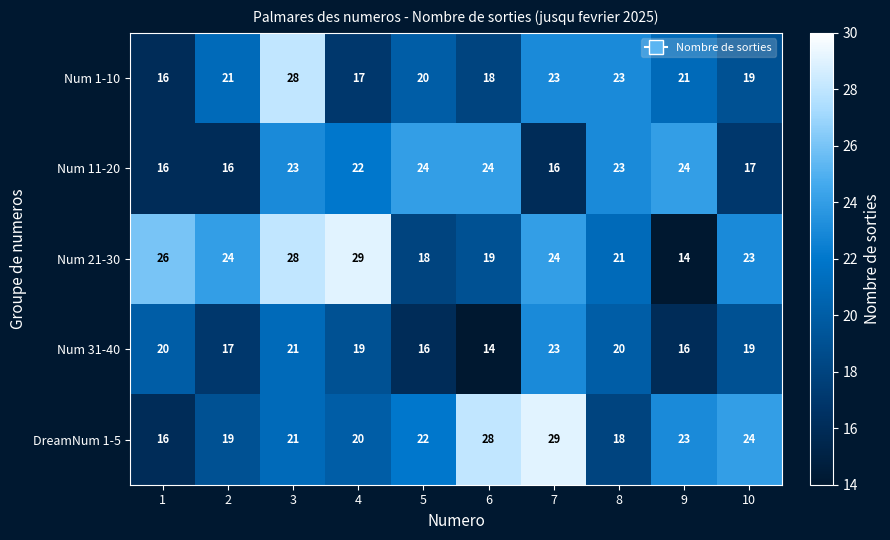

What is the total value across all series at 4?

107